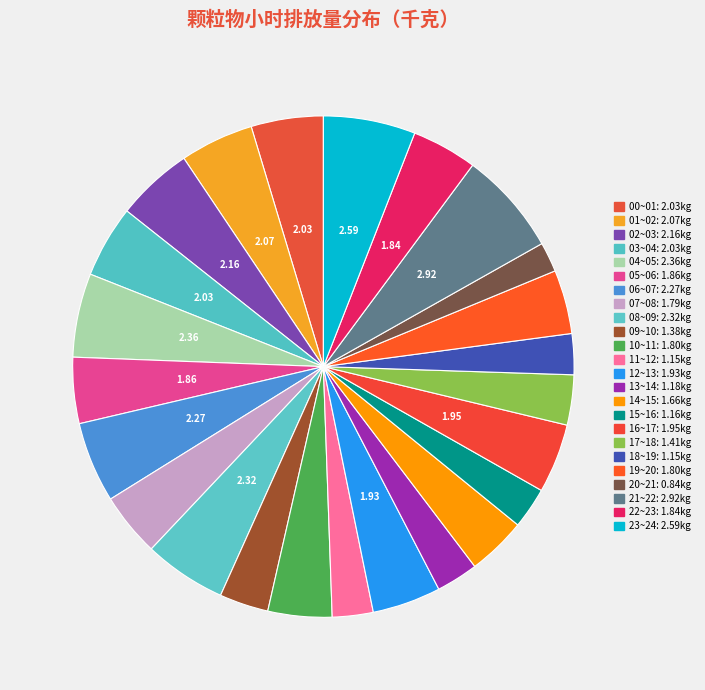

To the nearest percent, what portion does 16~17 represent?

4%